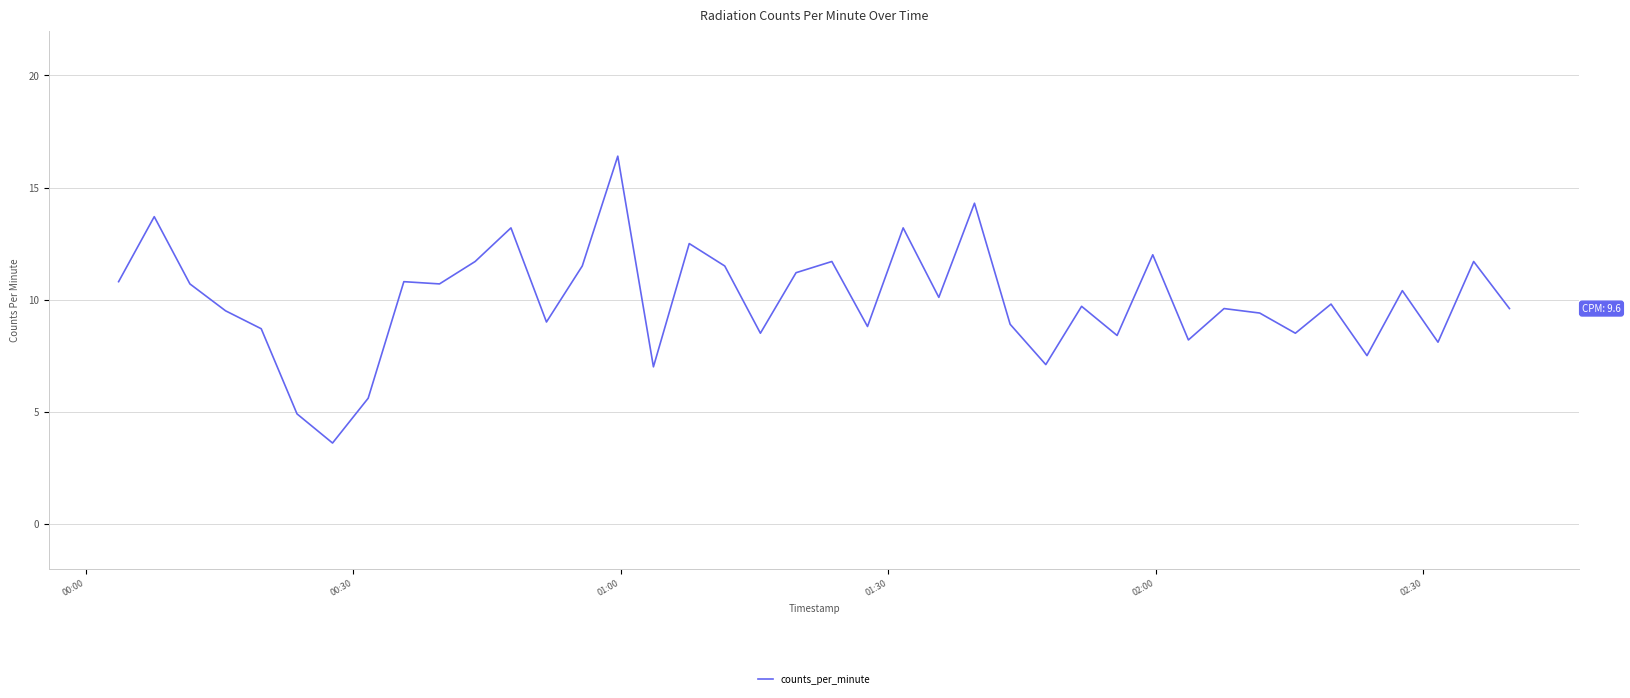

What is the difference between the maximum and minimum values?

12.8